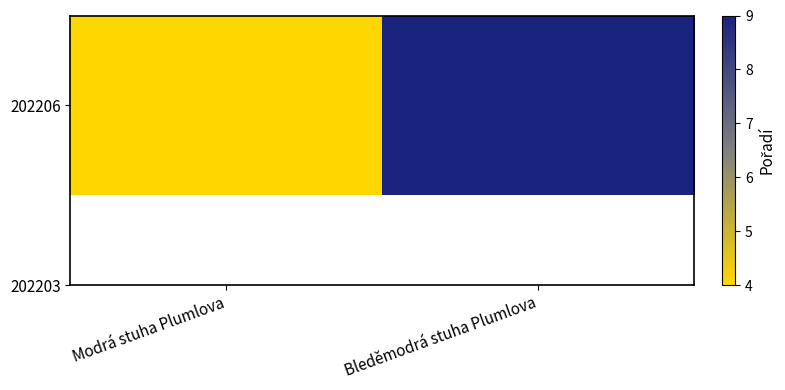

Reading left to right, extract all data points from this chart.

Modrá stuha Plumlova=4	Bleděmodrá stuha Plumlova=9